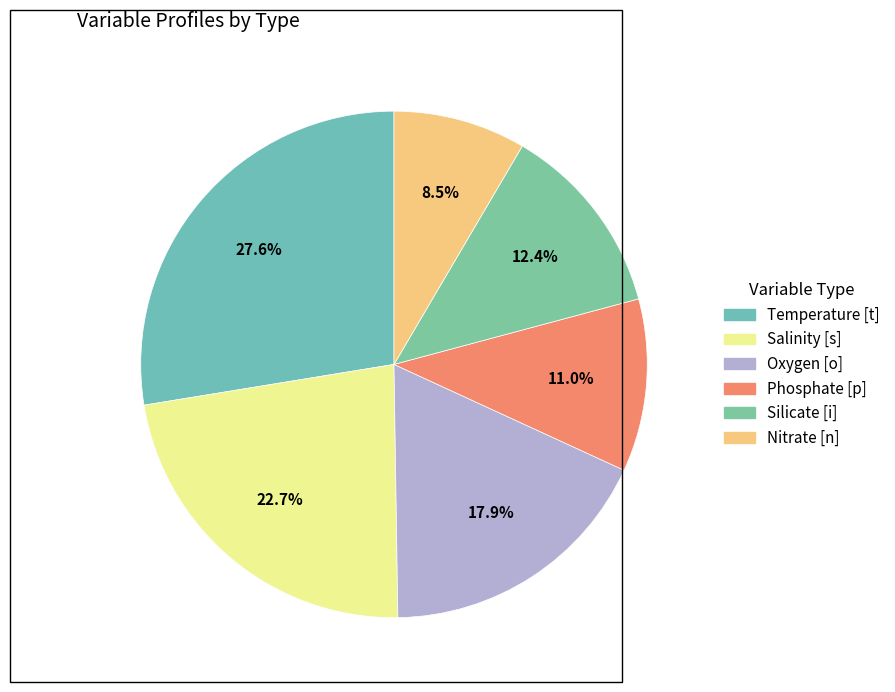

To the nearest percent, what is the difference between the largest and smallest slice percentages?

19%